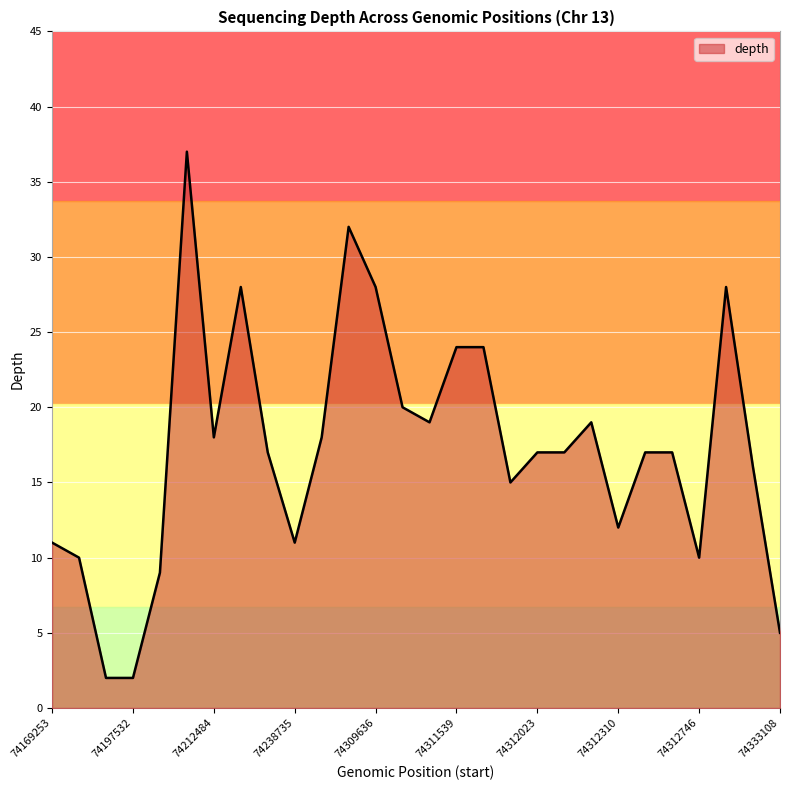

What is the difference between the maximum and minimum values?

35